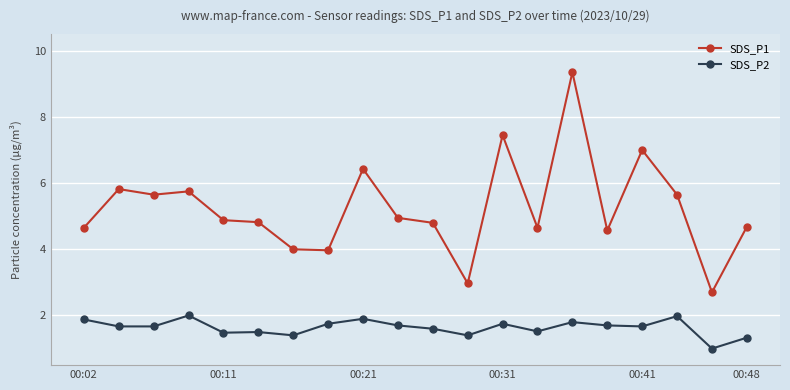

Does the chart have visible grid lines?

Yes